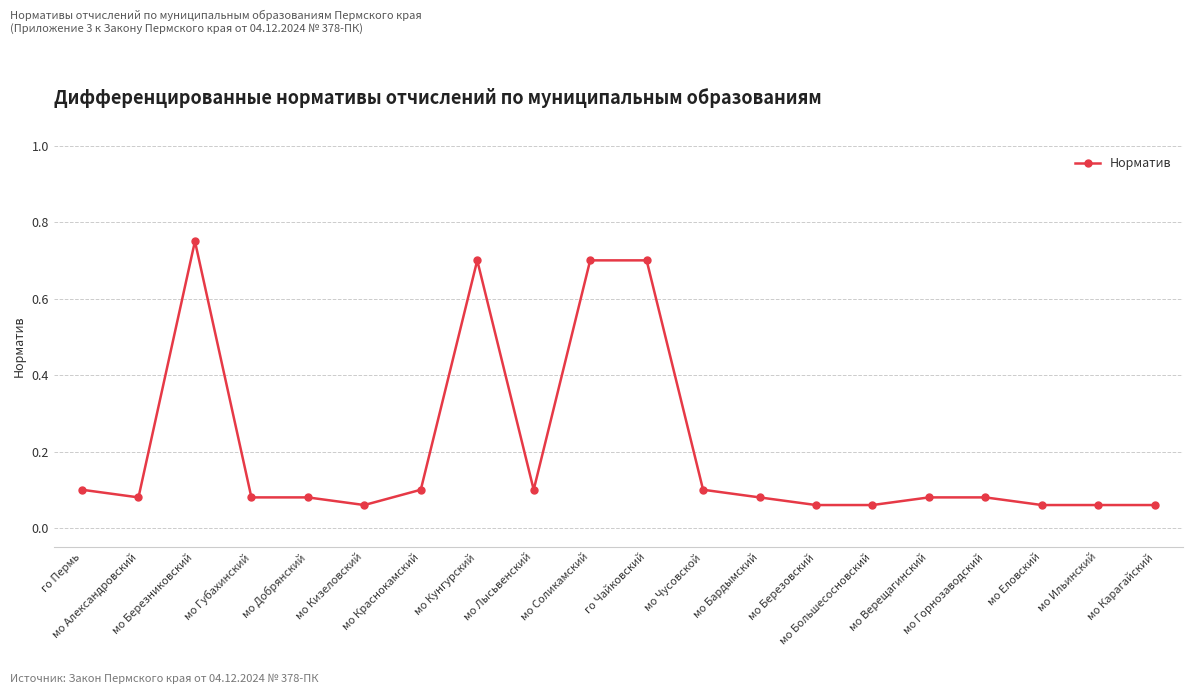

True or false: there are more than 0 points higher than both neighbors.

True